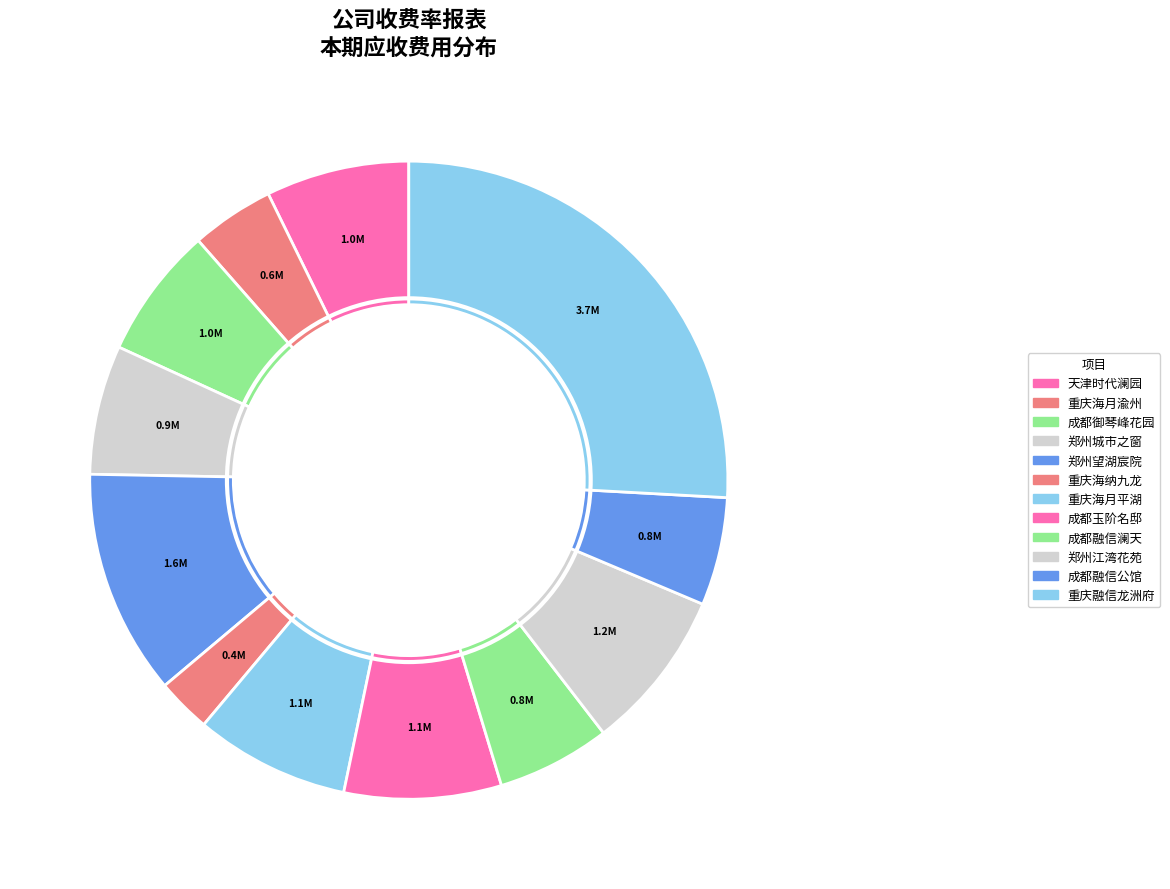

How many slices are in this pie chart?

12